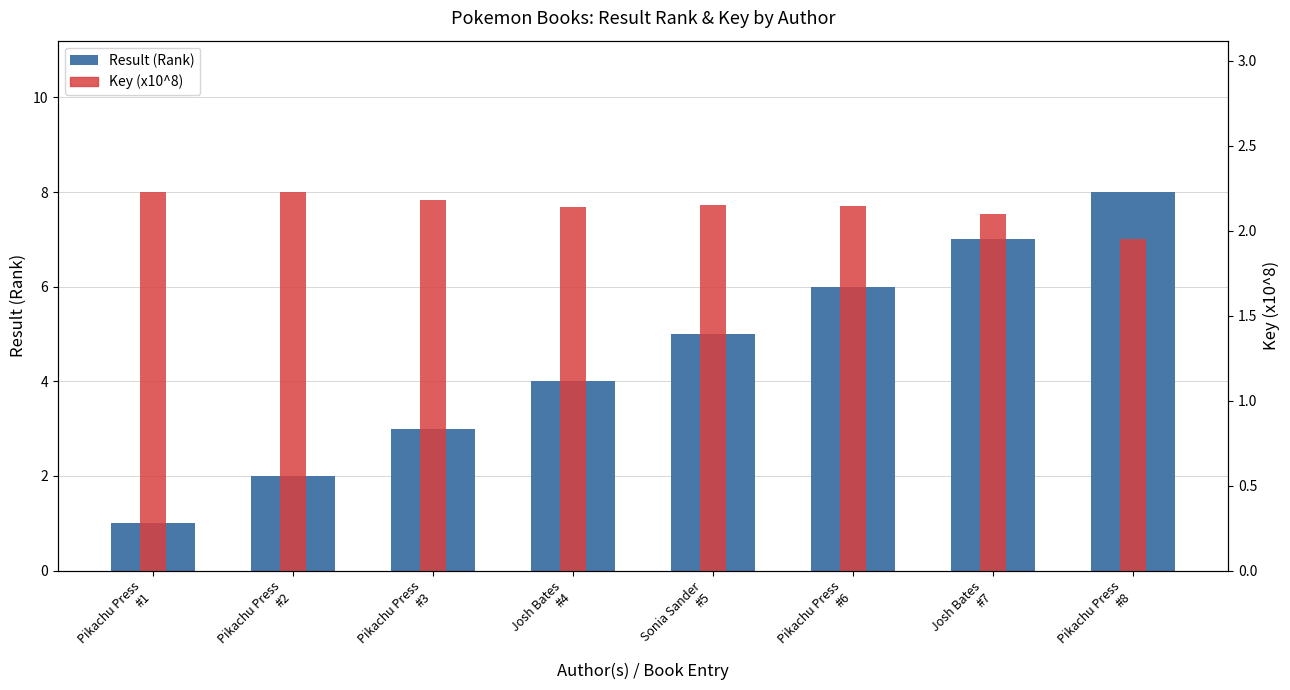

True or false: Key (x10^8) has a value of 1.1 at Pikachu Press
#2.

False